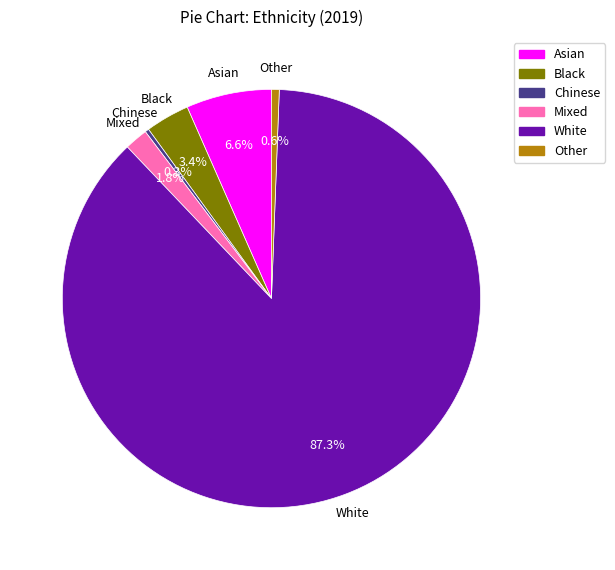

Does Black account for over 50% of the chart?

No